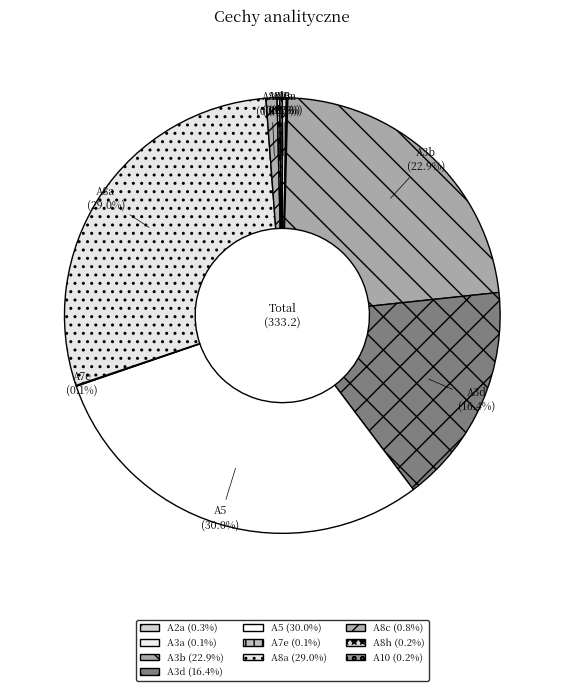

Which has a higher value, A8c or A3b?

A3b